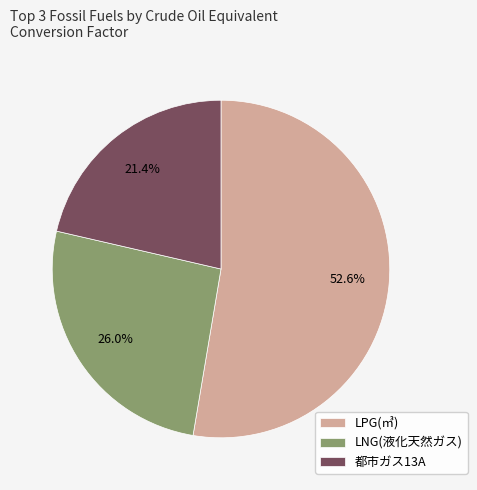

Is there a majority slice in this chart?

Yes